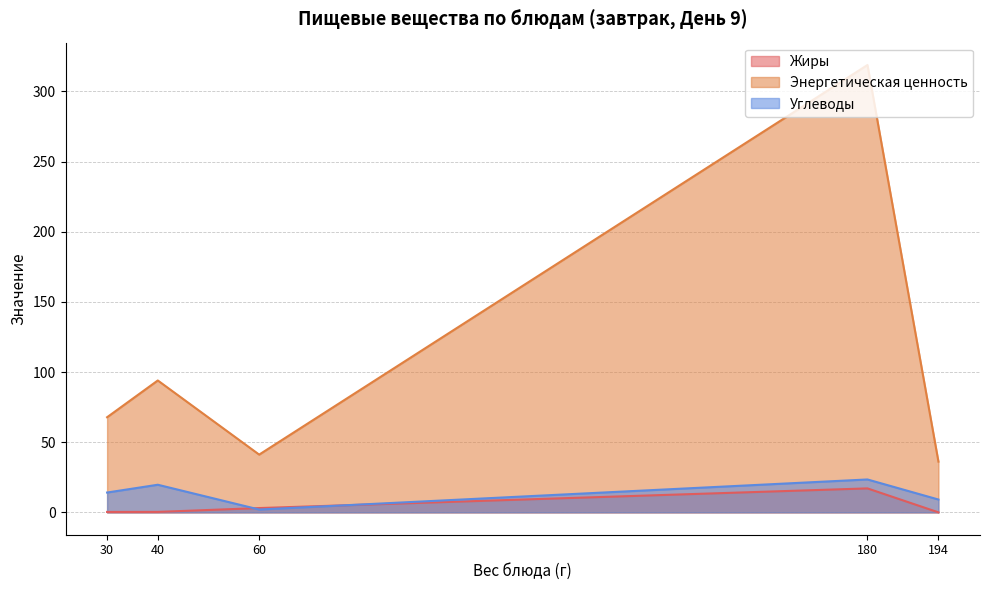

Read the Жиры value at 40.

0.3